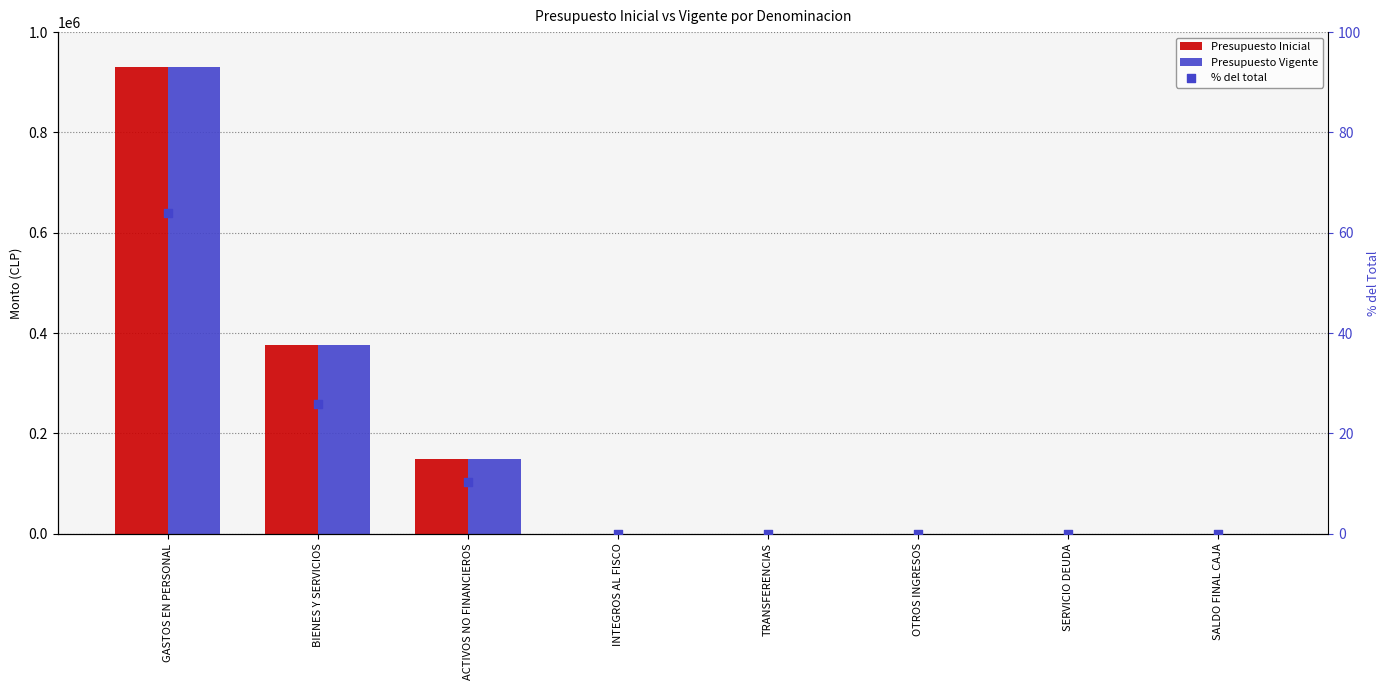

Which series contains the lowest Y value?

% del total